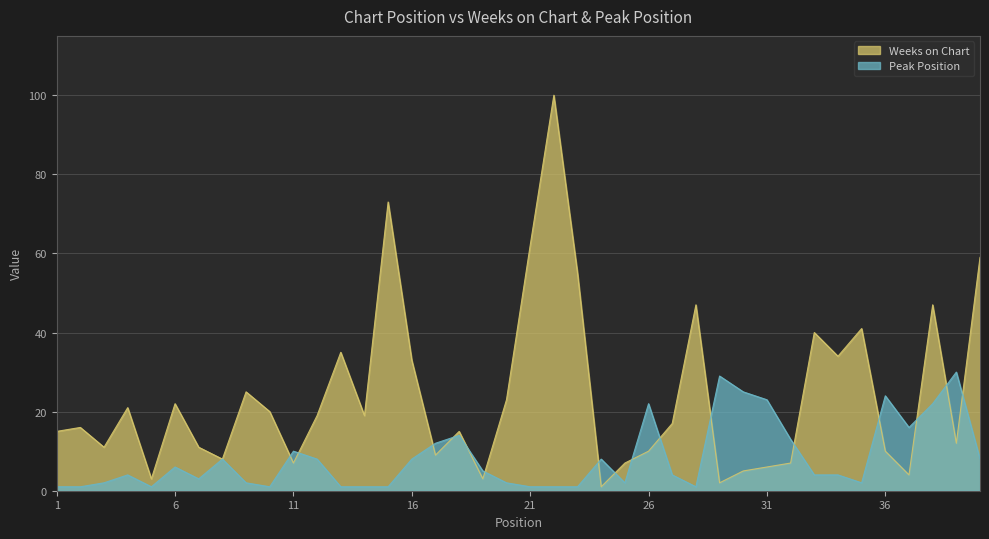

Which series ends up on top after the final intersection of Weeks on Chart and Peak Position?

Weeks on Chart